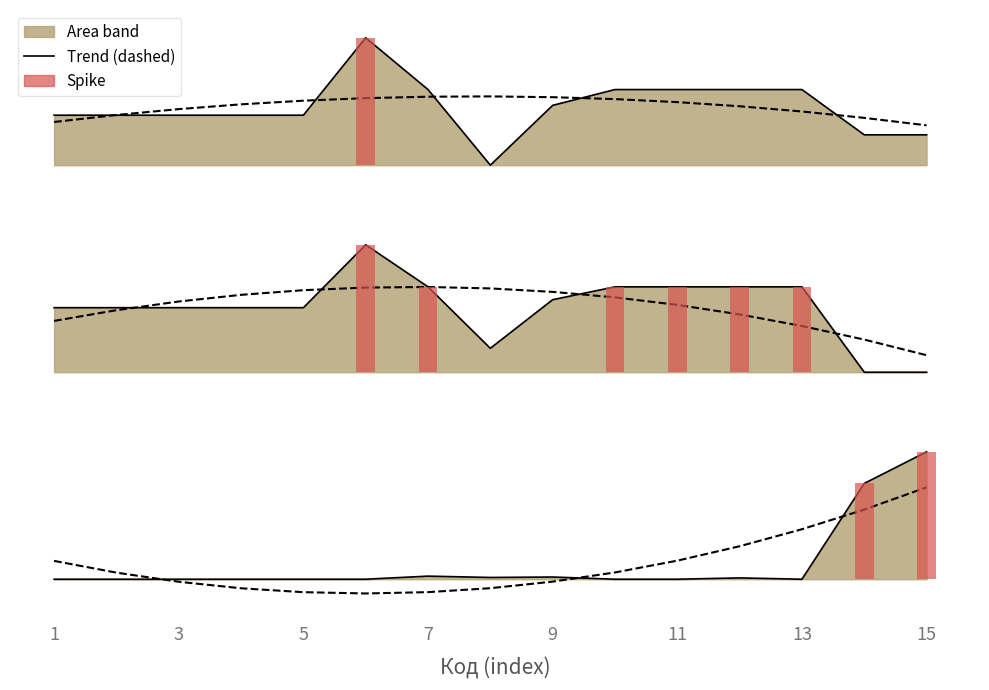

What is the spread (max minus min) of values at 10?

3.1